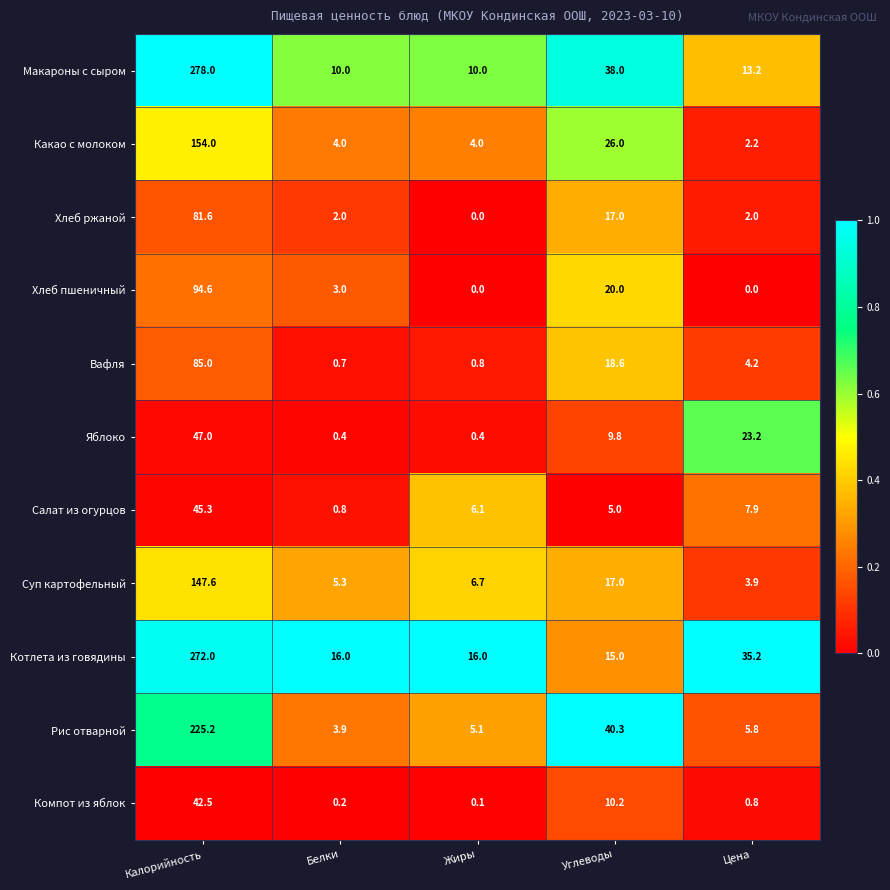

True or false: Яблоко has a value of 9.8 at Углеводы.

True